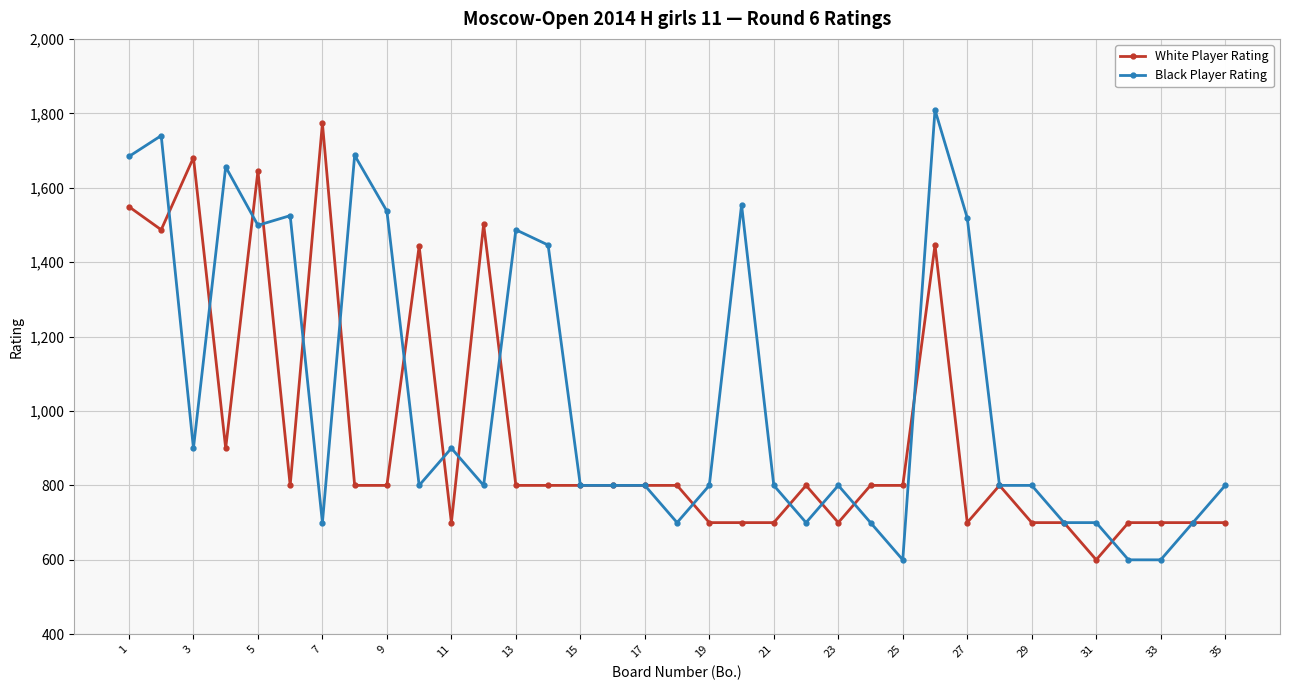

True or false: Black Player Rating and White Player Rating cross at least once.

True